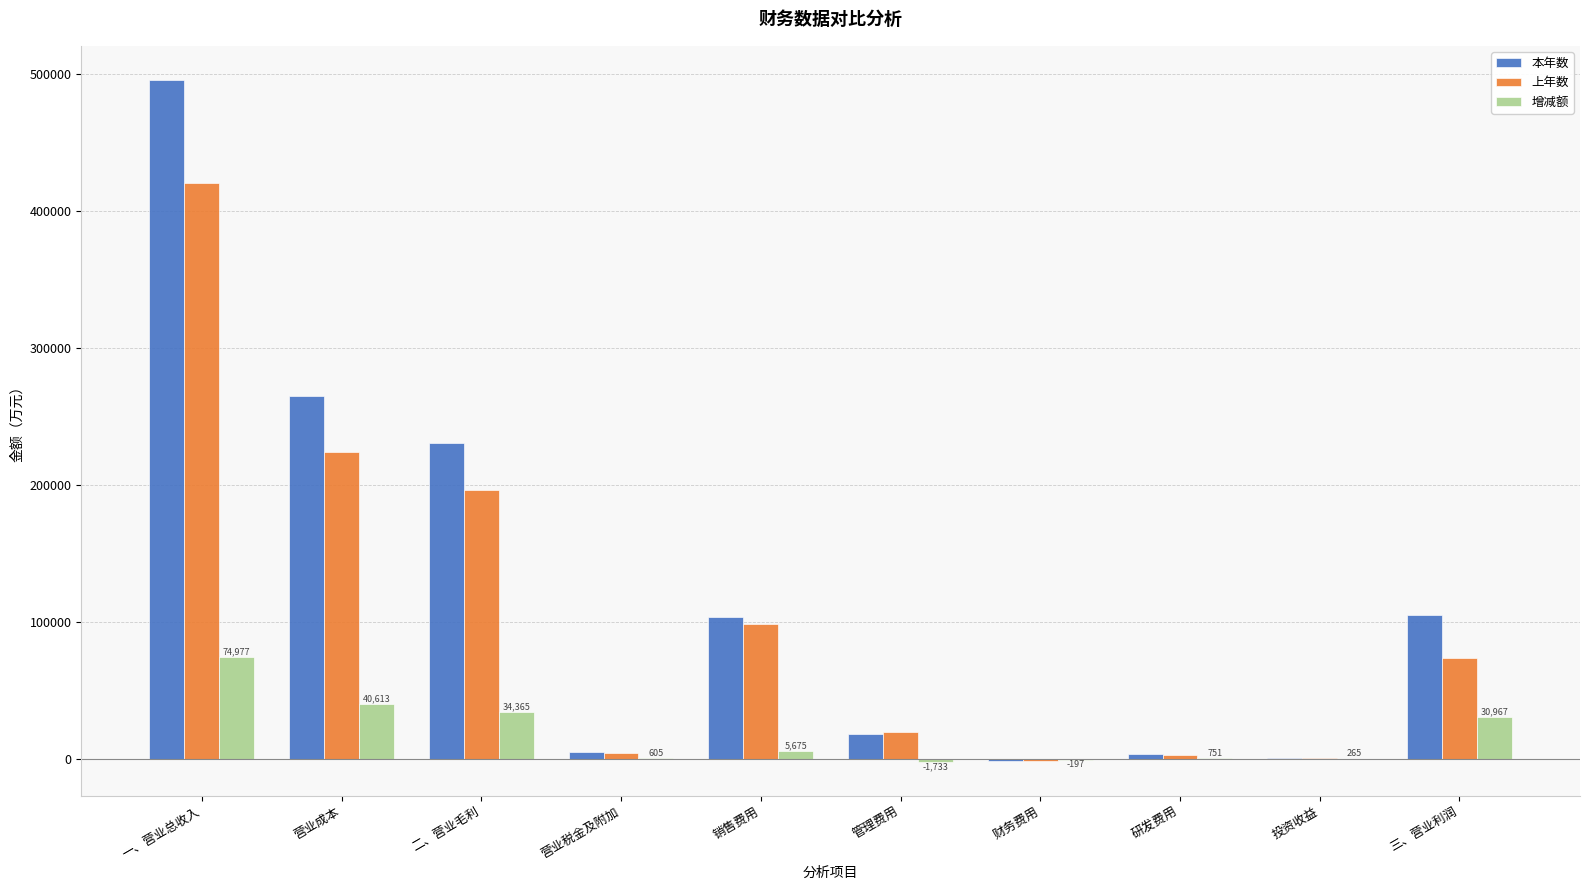

What is the sum of all 上年数 values?

1040847.0